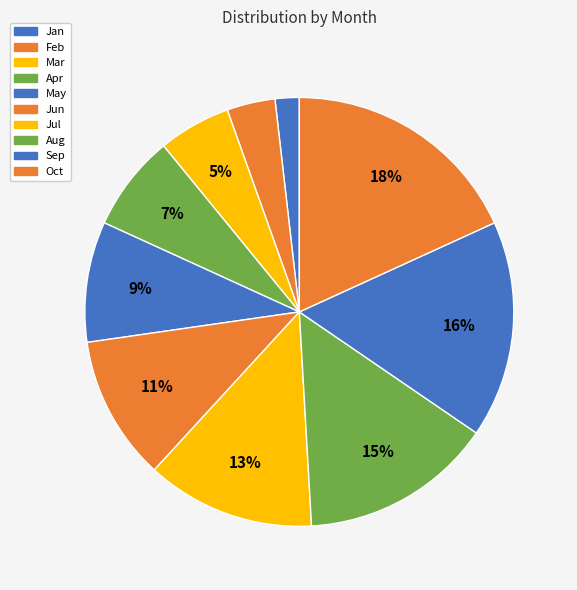

Does Jun account for over 50% of the chart?

No